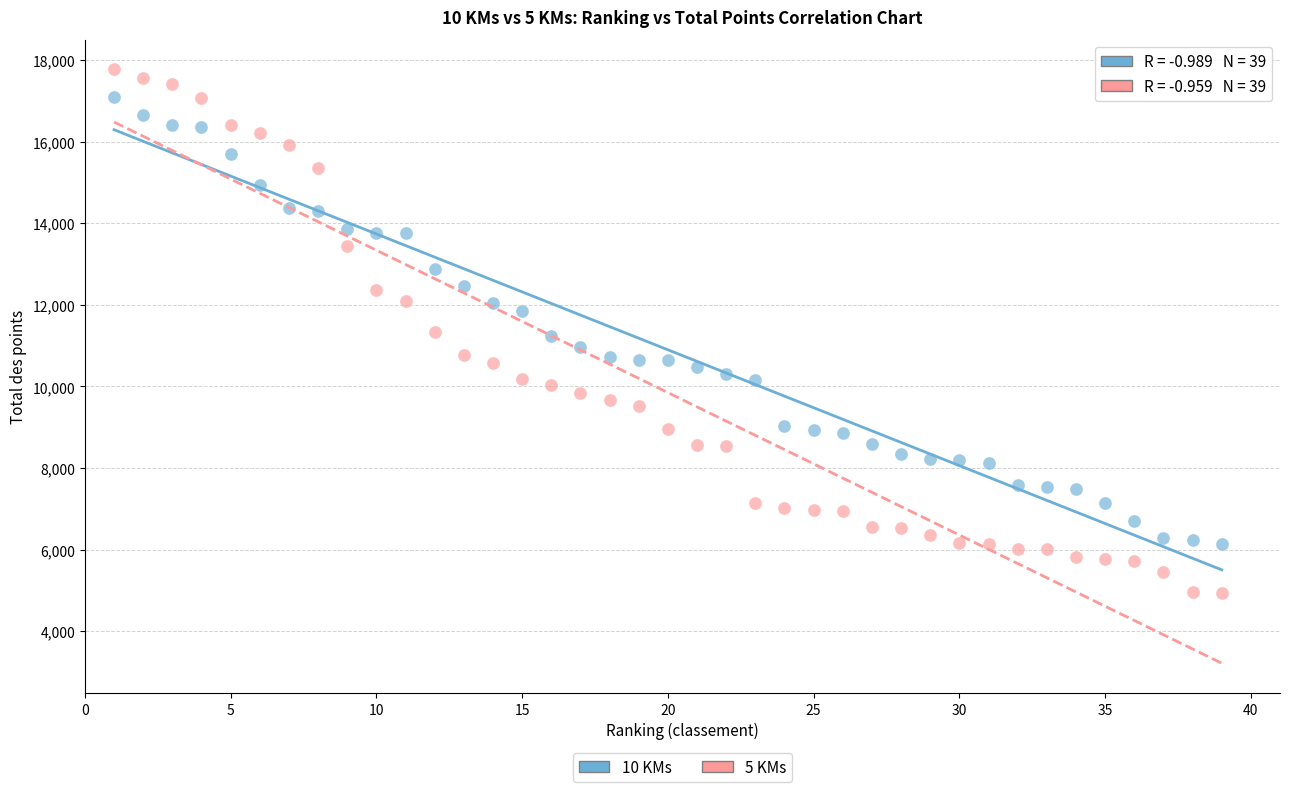

Across all data points, what is the range of X values (max minus min)?

38